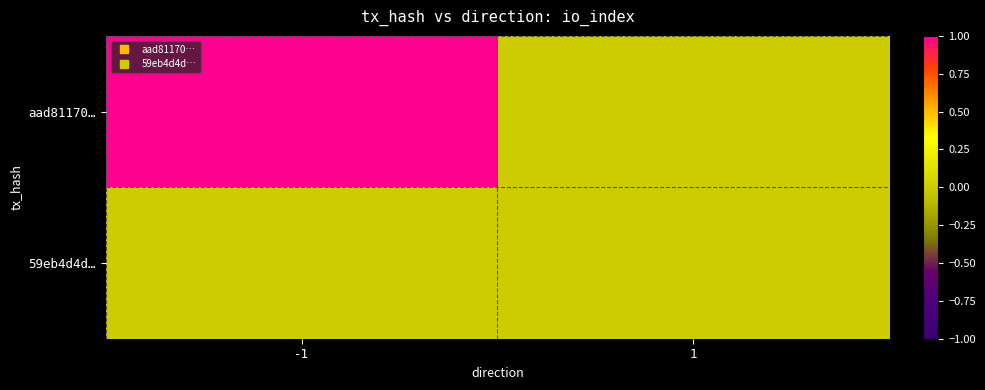

How many categories are shown in the chart?

2